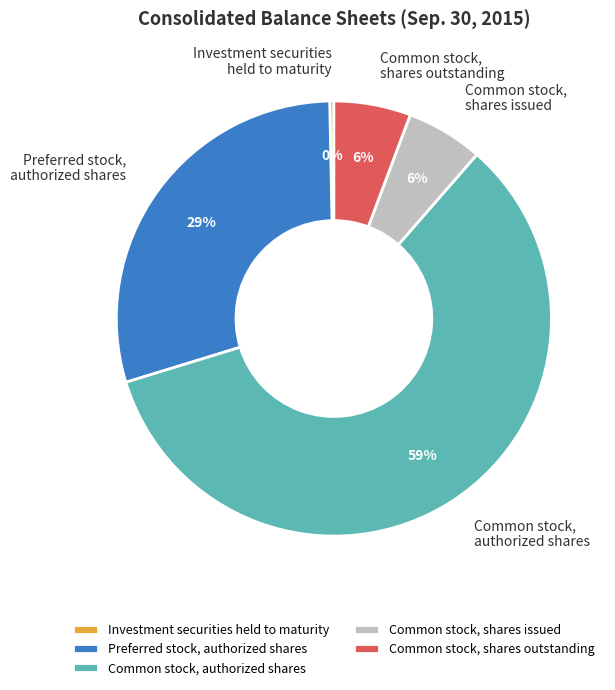

Which has a higher value, Common stock, shares outstanding or Preferred stock, authorized shares?

Preferred stock, authorized shares